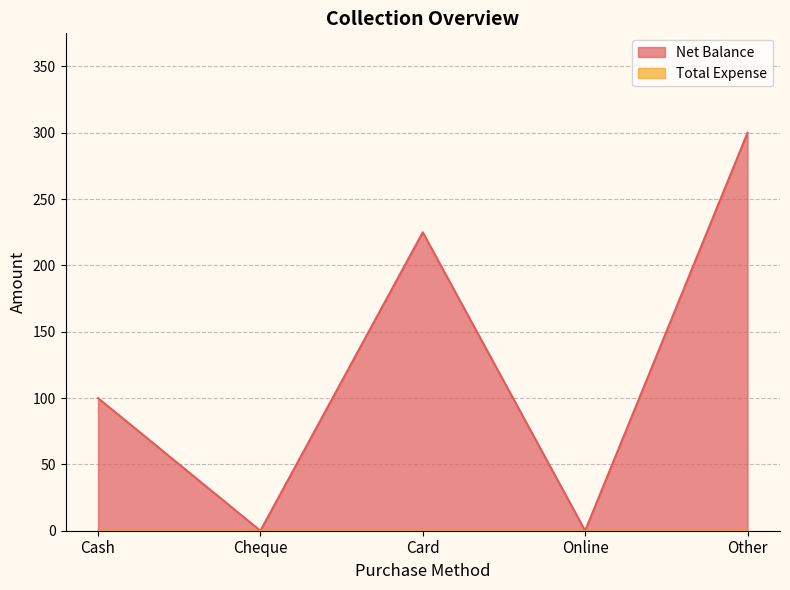

Reading right to left, extract all data points from this chart.

300	0	225	0	100